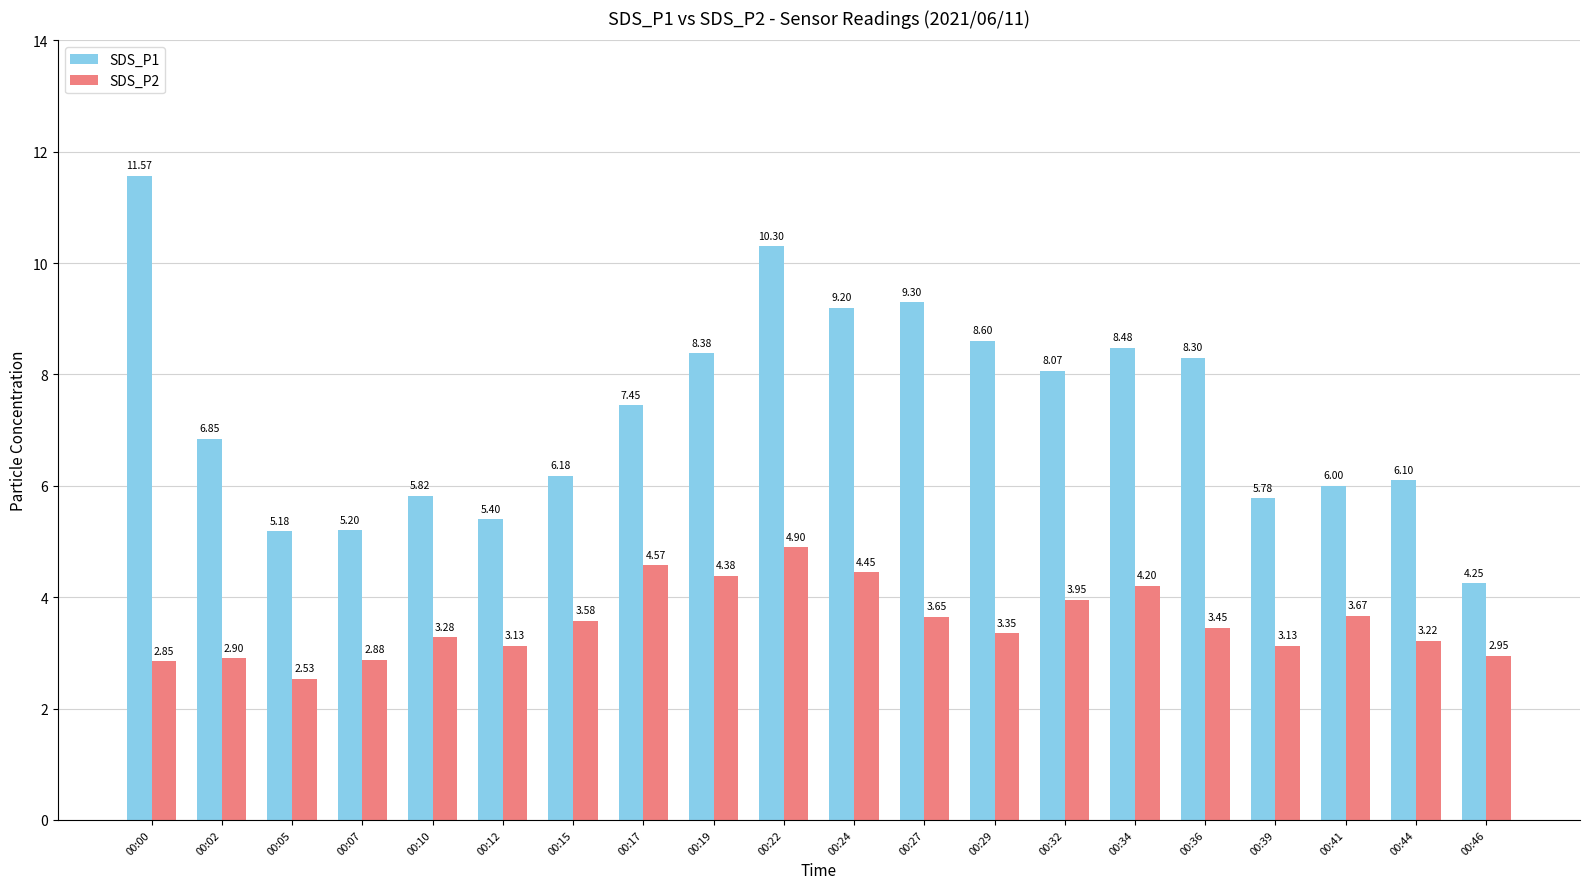

Are the bars grouped side by side (vs. stacked)?

Yes